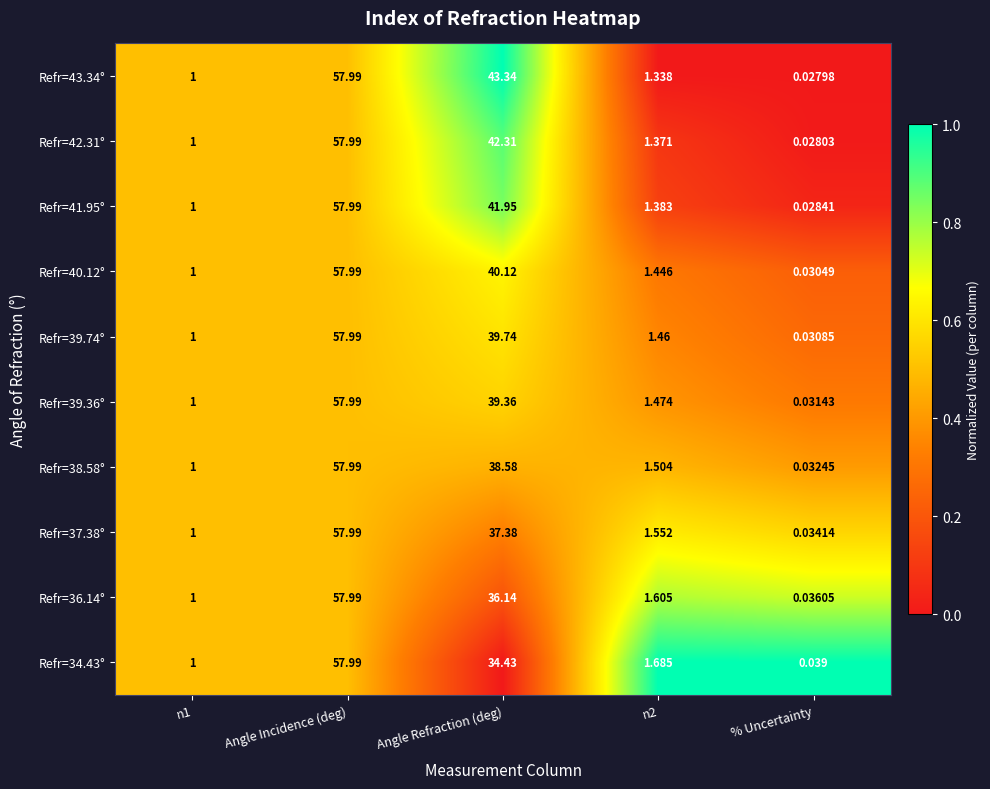

How many categories are shown in the chart?

5